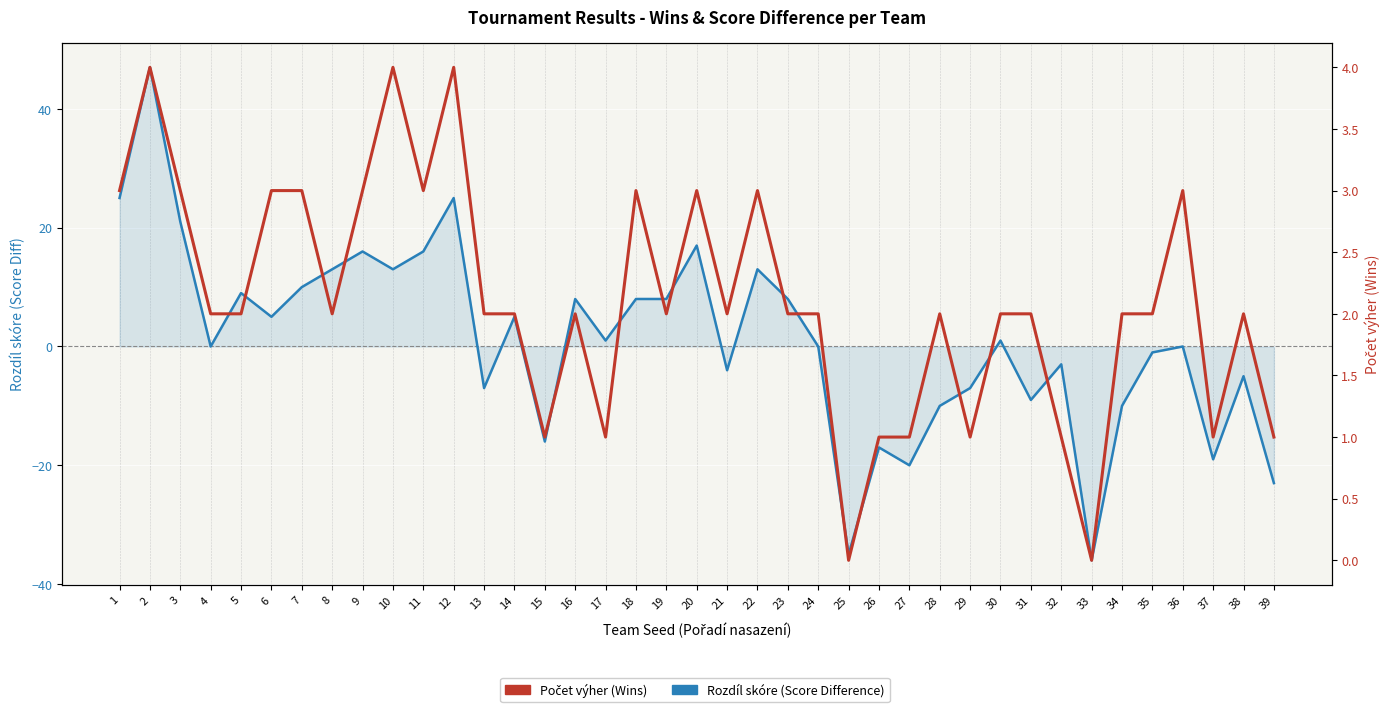

True or false: Počet výher (Wins) has a value of 2 at 38.

True